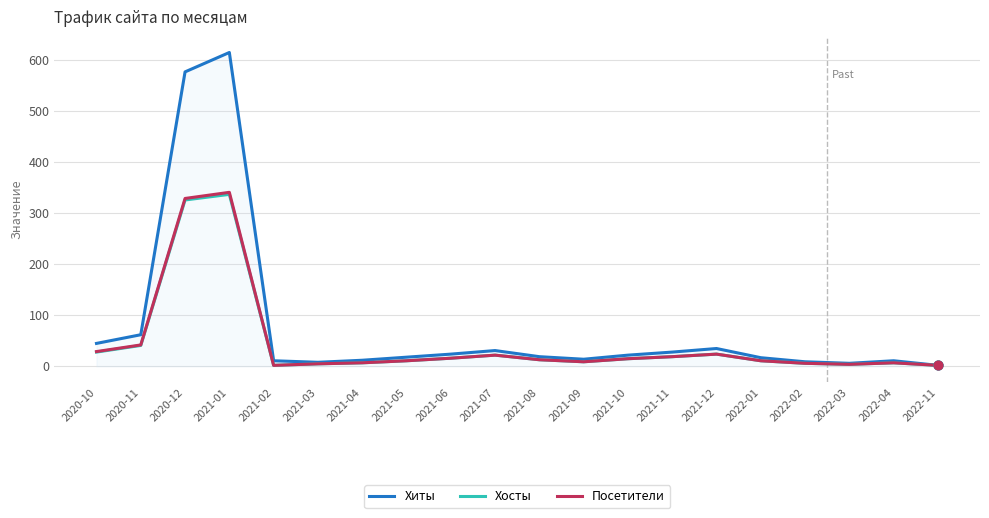

Which series changed the most between 2021-01 and 2021-12?

Хиты